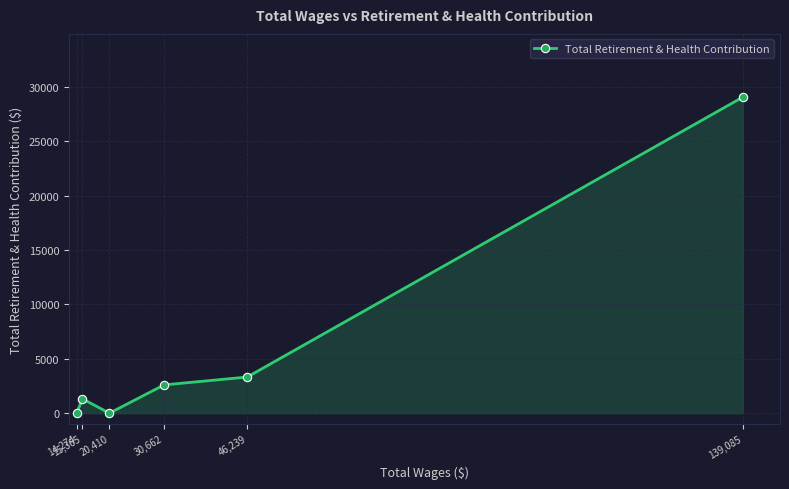

What is the label of the 6th point from the right?

14,274